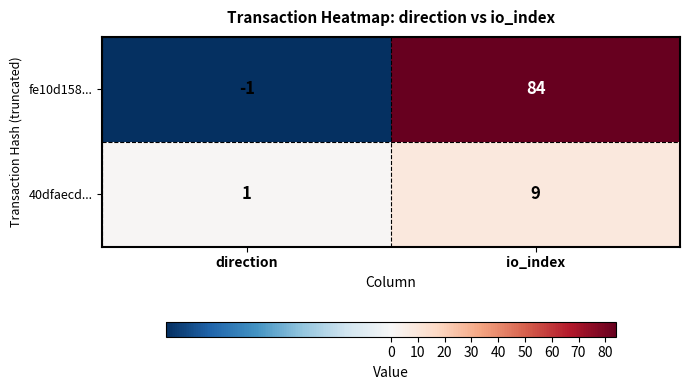

What is the approximate value of fe10d158... at io_index, to the nearest 10?

80